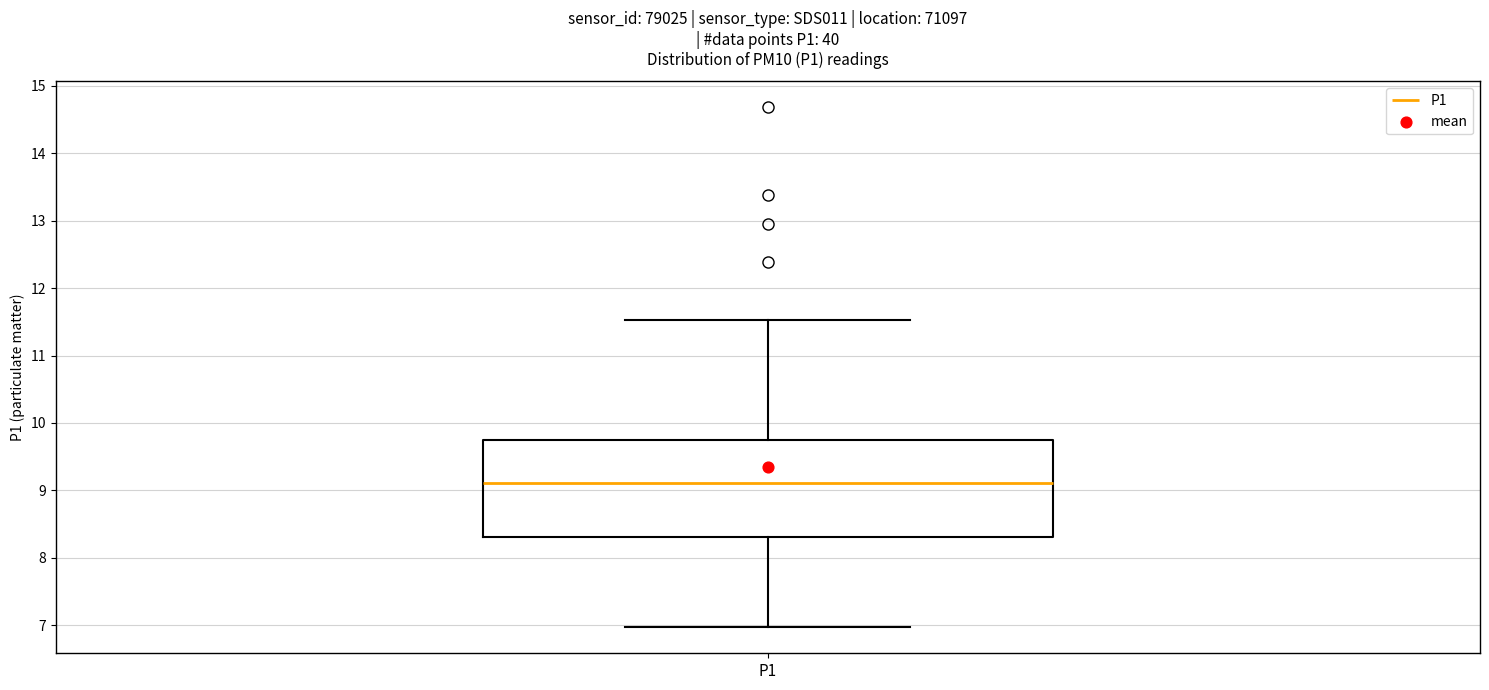

Where does the upper whisker of the box for P1 end on the y-axis? The values are not printed on the chart, so give them approximately, as read against the axis.

11.5